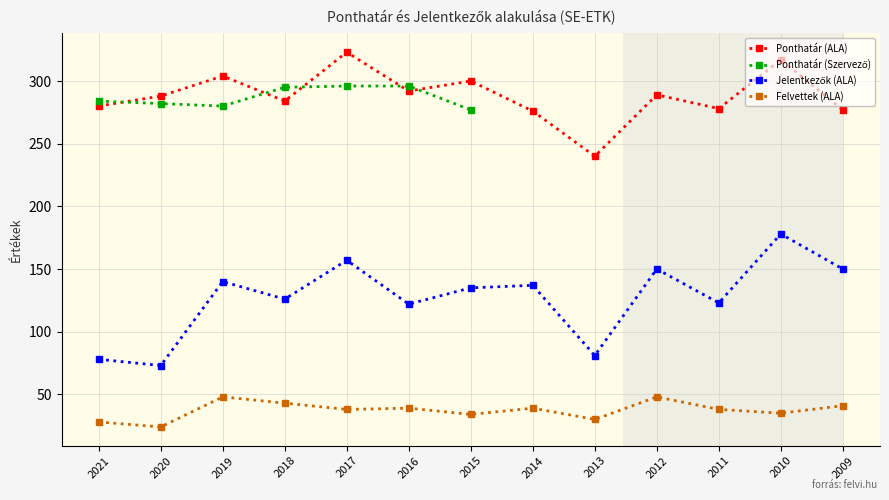

Which has a higher value, 2015 or 2014?

2015